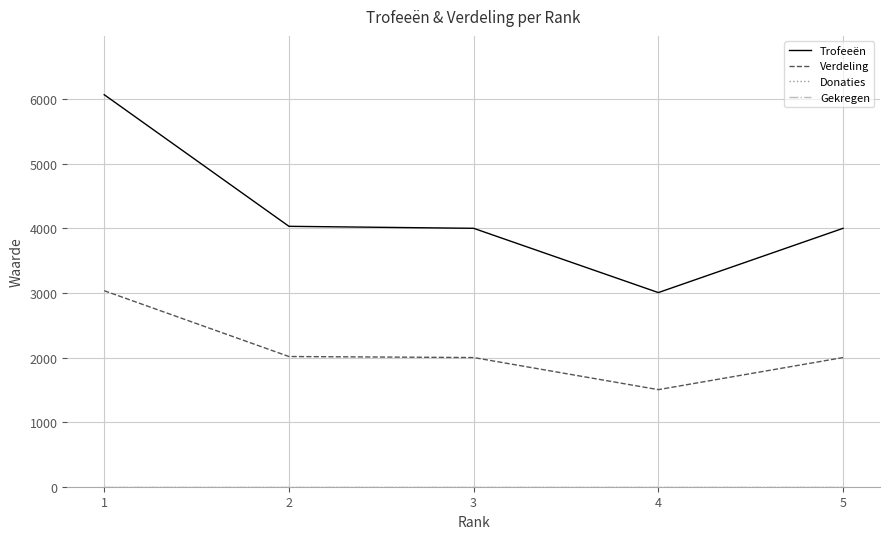

What is the sum of the Trofeeën values at 5 and 4?

7007